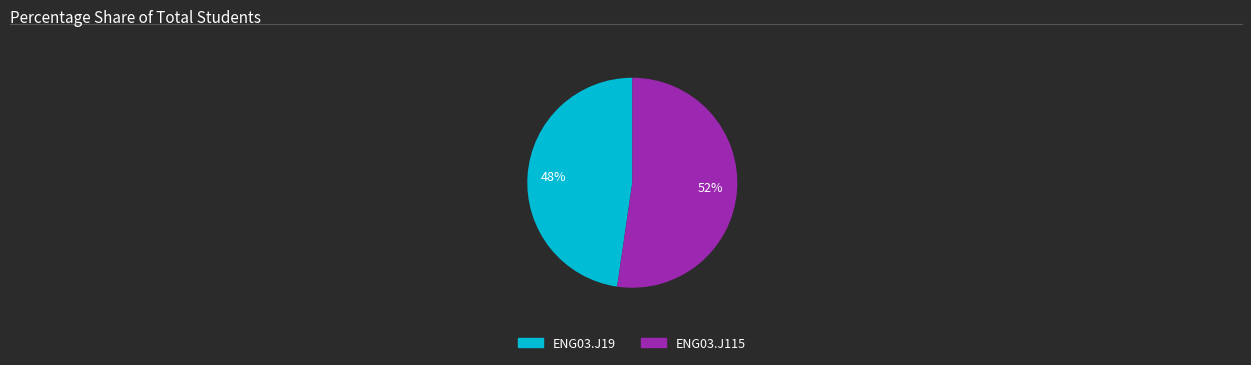

How many slices are in this pie chart?

2